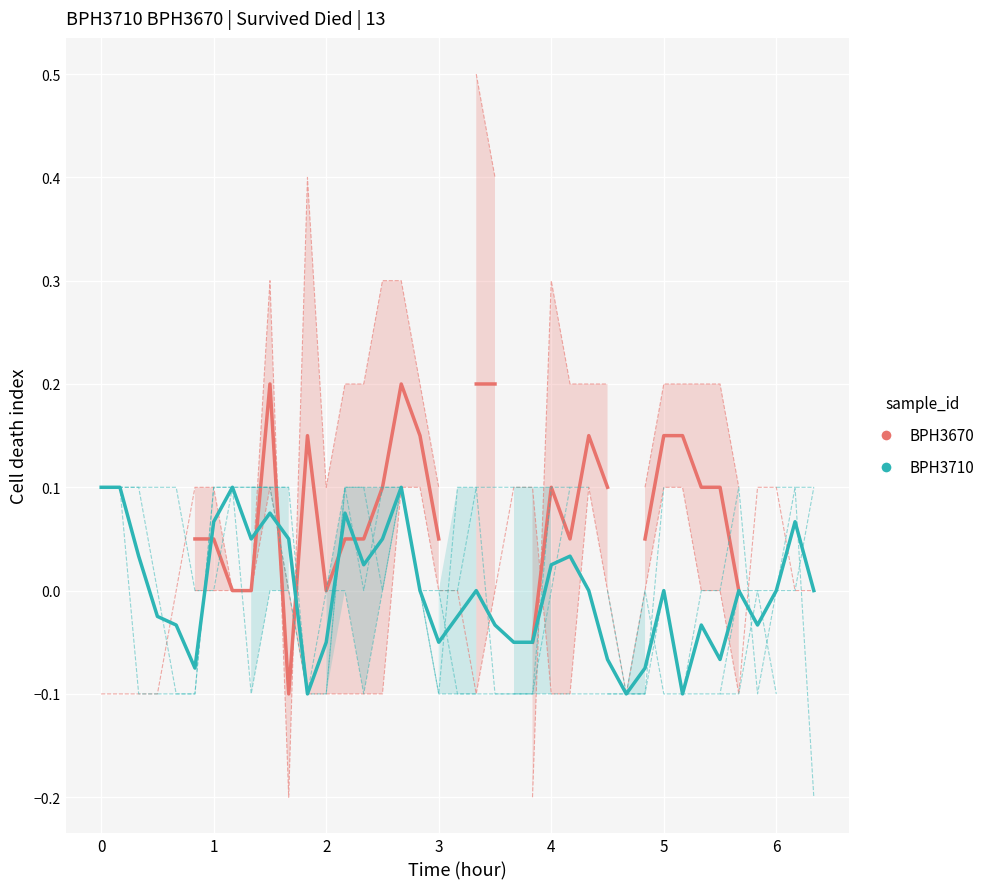

True or false: BPH3710 has a value of 0.1 at 1.

True